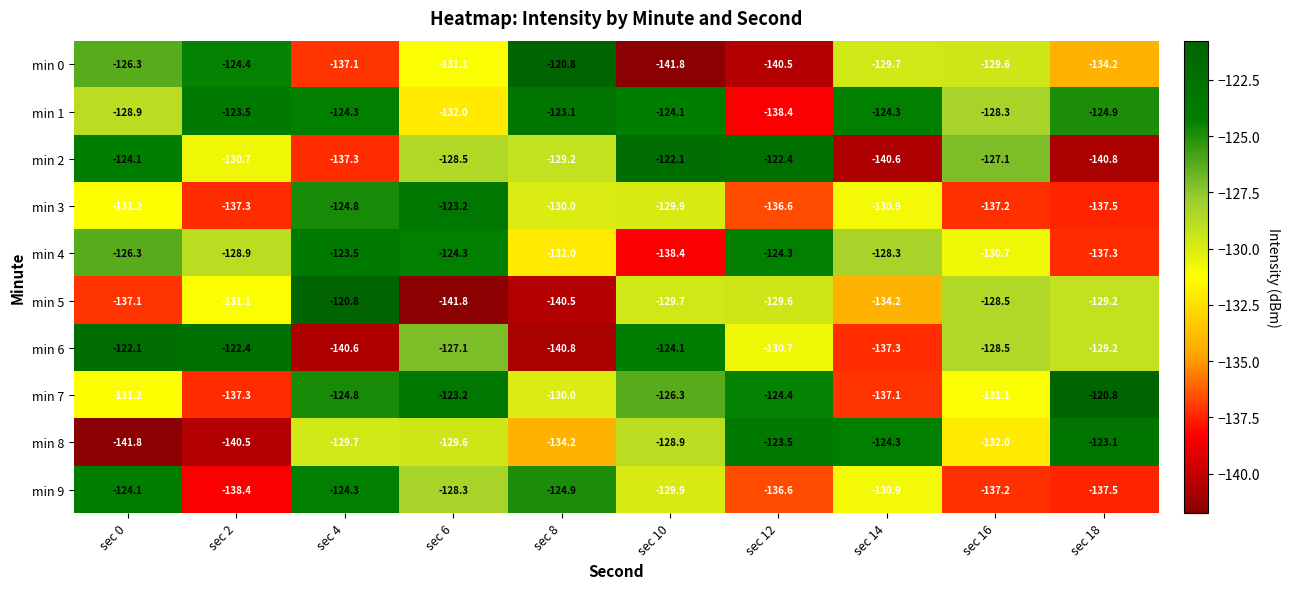

What is the greatest value displayed?

-120.8